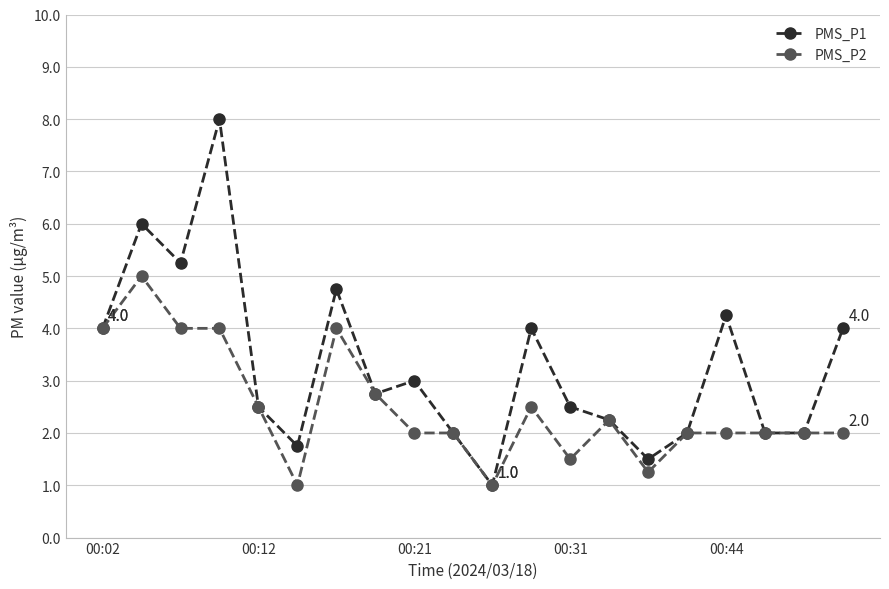

What is the value of the PMS_P2 point at the 20th from the left?

2.0